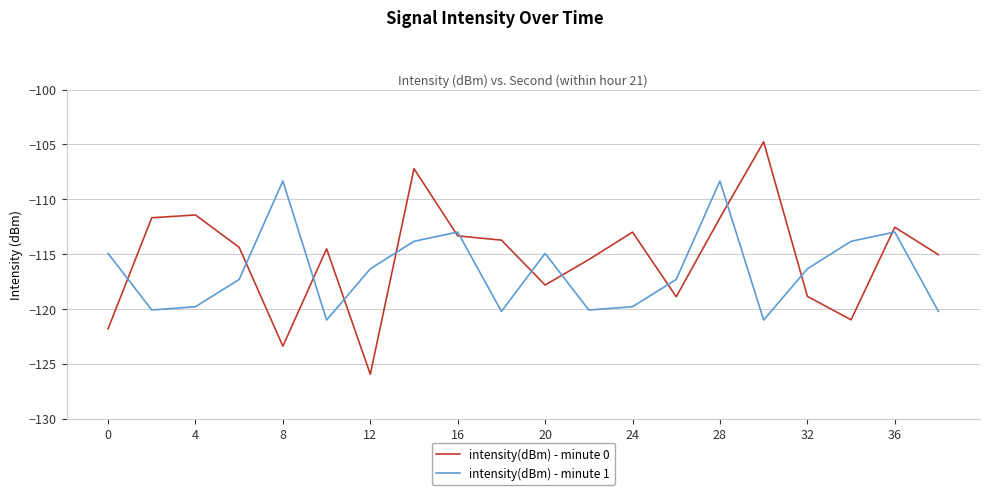

Which series has the largest range (max minus min)?

intensity(dBm) - minute 0